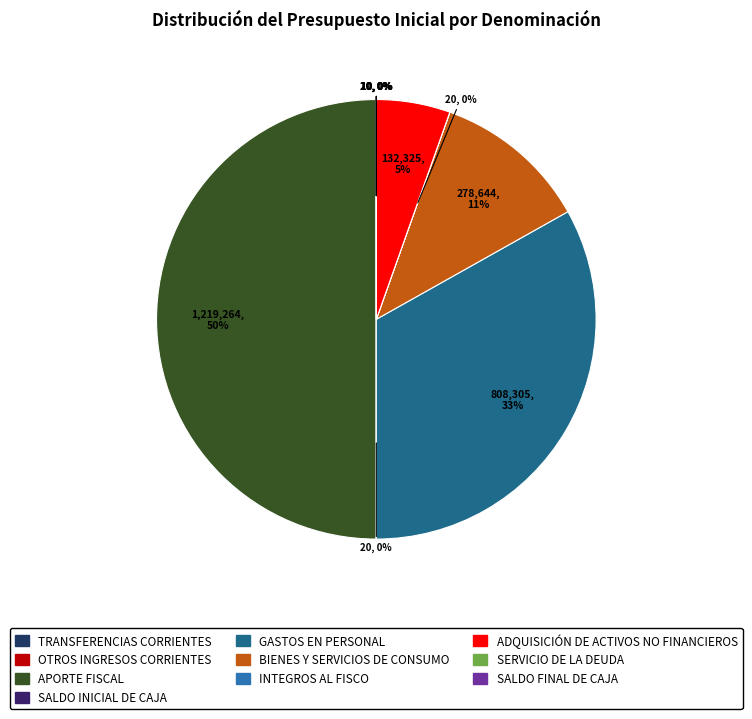

Which slice is the smallest?

TRANSFERENCIAS CORRIENTES